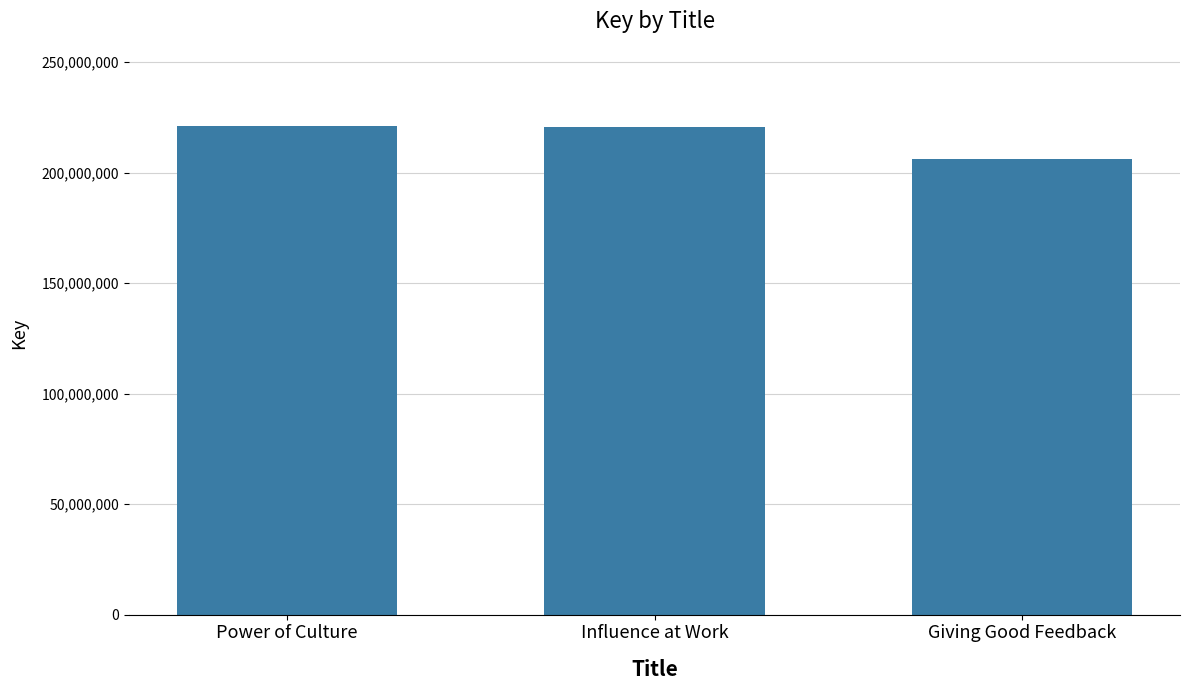

The chart shows a value of 220699363 at Influence at Work. True or false?

True